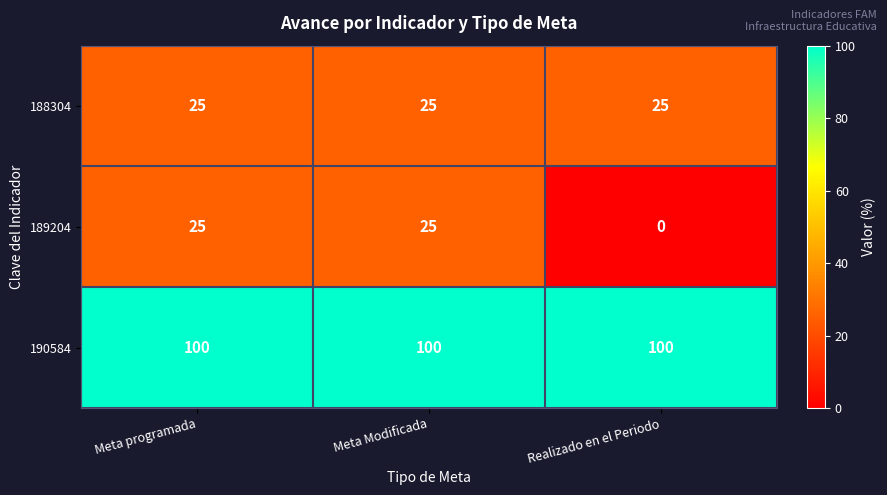

Which series has the widest spread of values?

189204